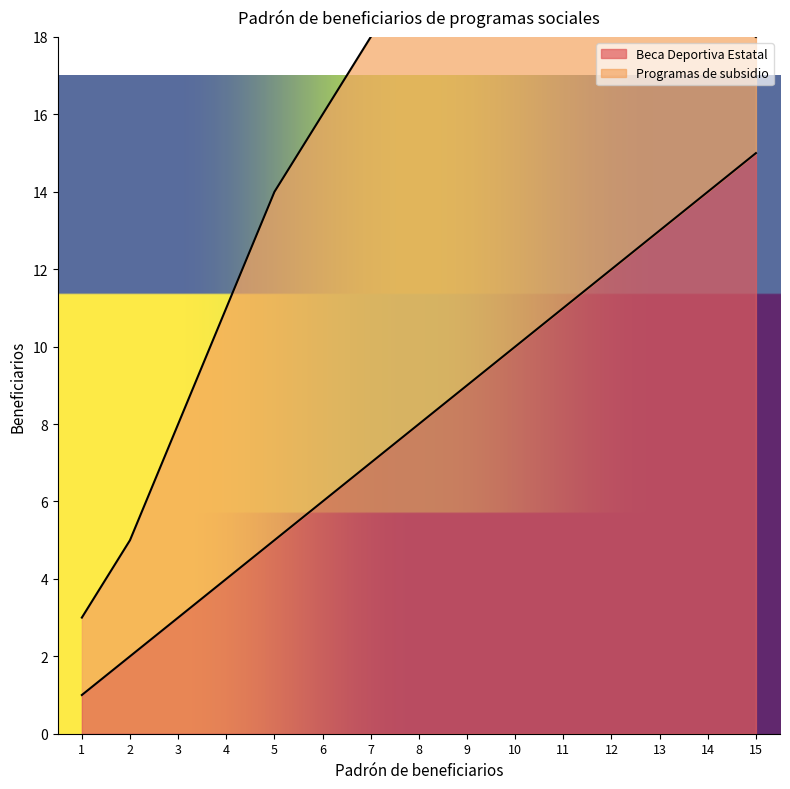

Where does the data first go above 8?

9